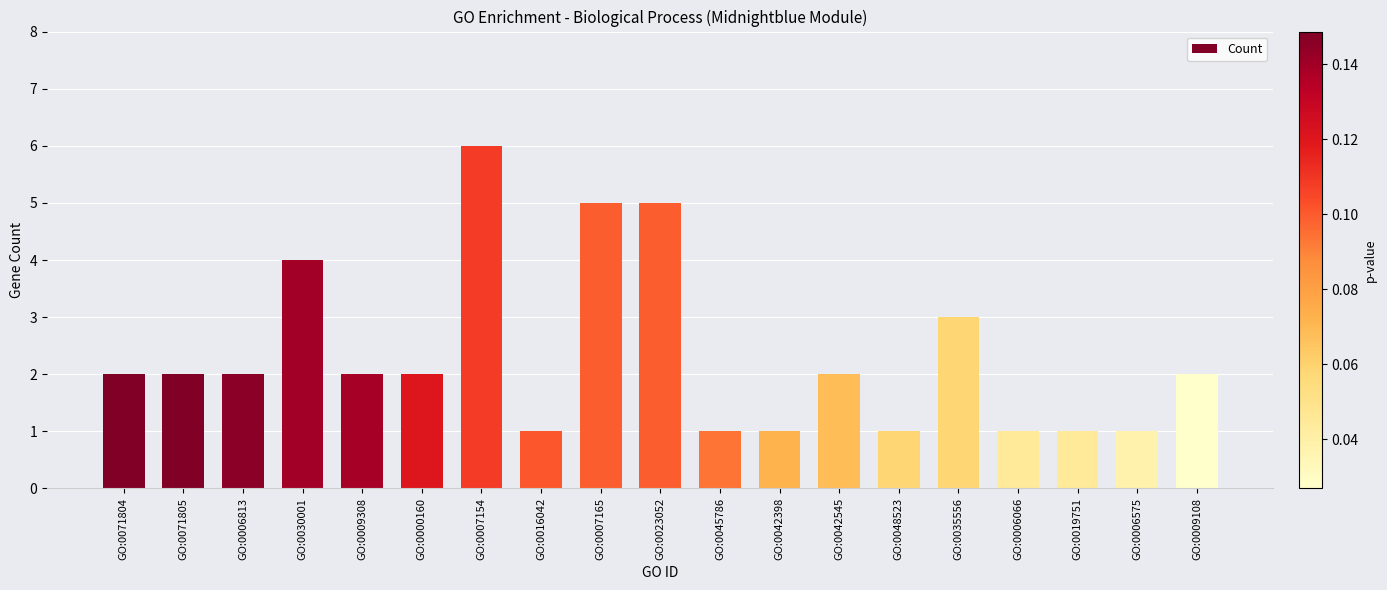

How many categories are shown in the chart?

19